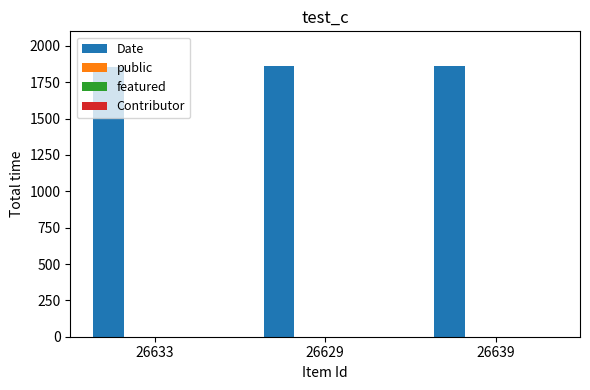

Which series has the largest total across all categories?

Date